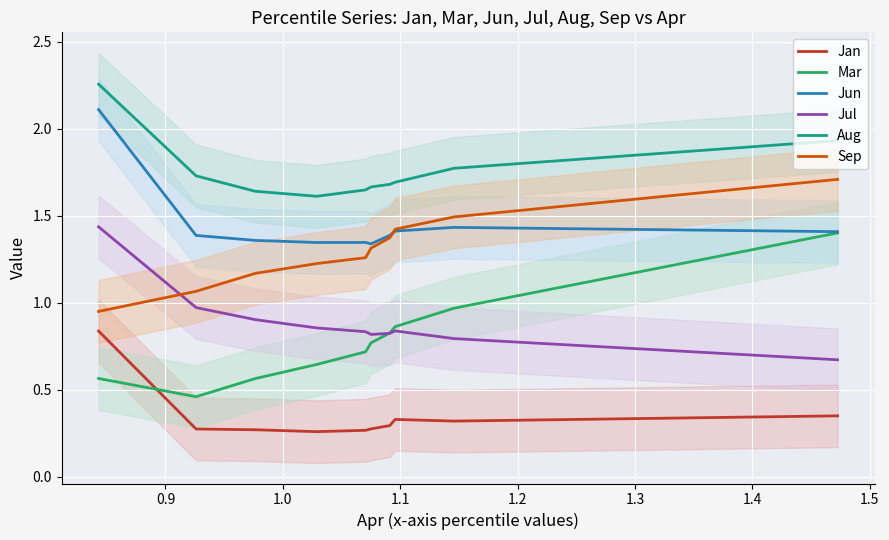

Which series has the largest total across all categories?

Aug